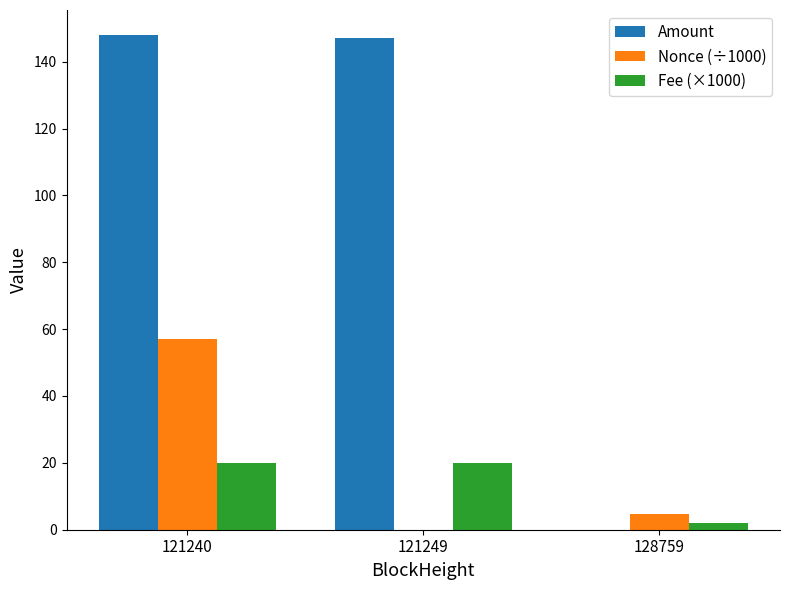

What is the total value across all series at 121249?

167.0